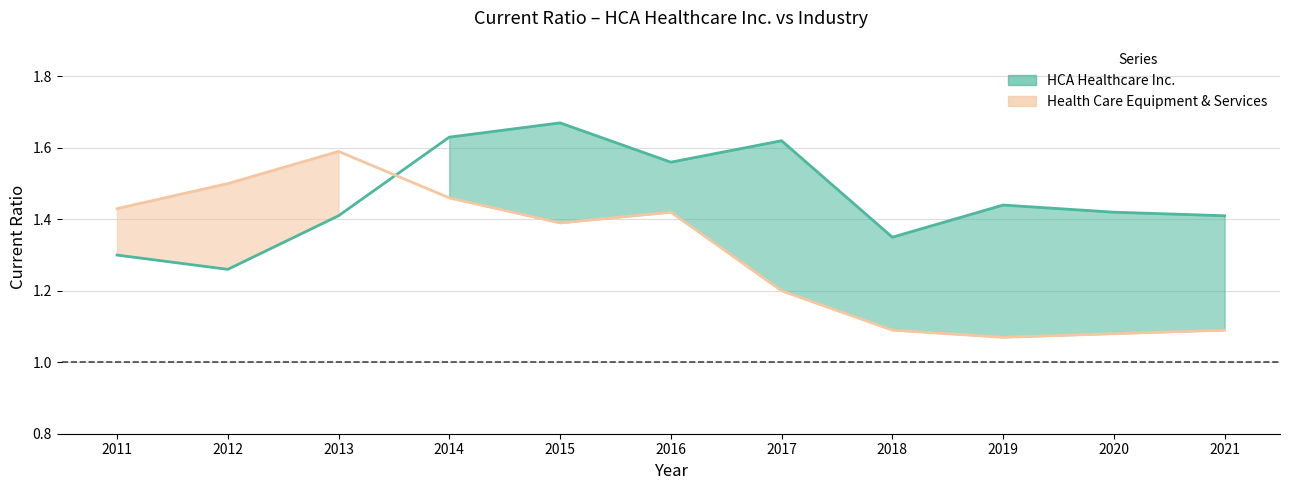

What is the highest value of the HCA Healthcare Inc. series?

1.7